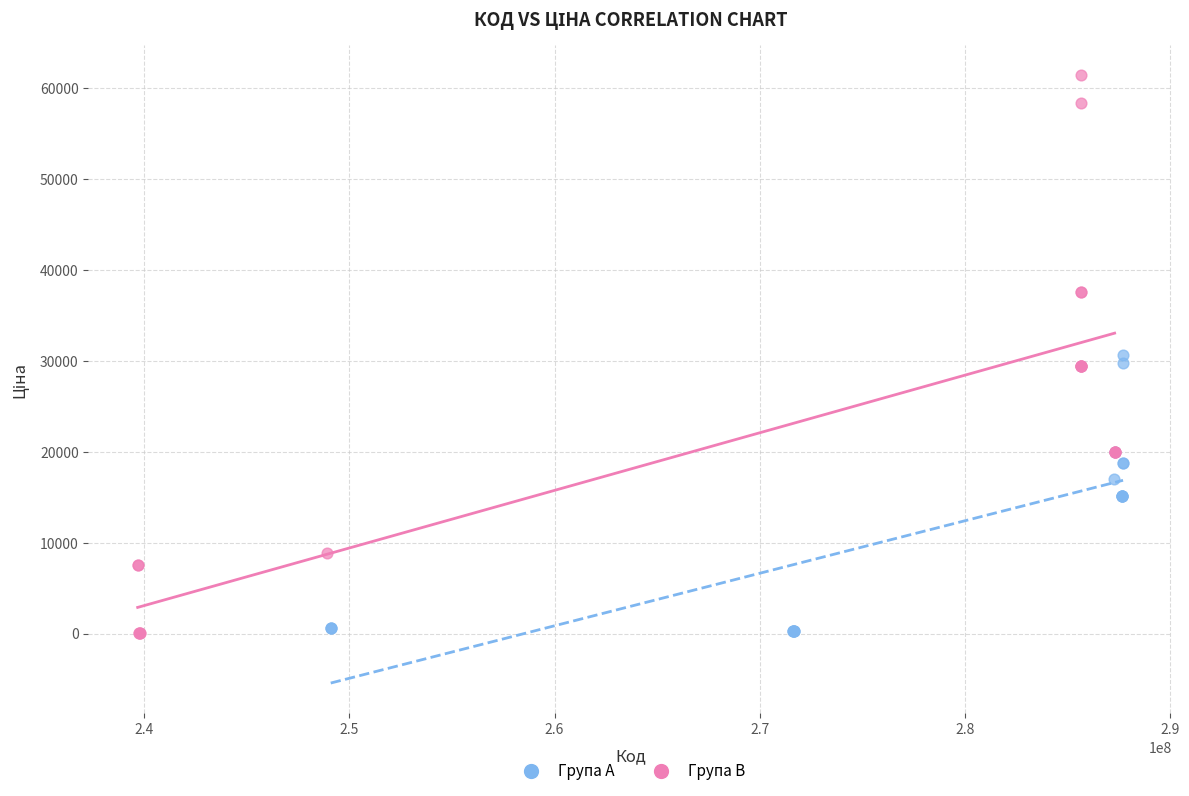

Which series has the widest spread of Y values?

Група B